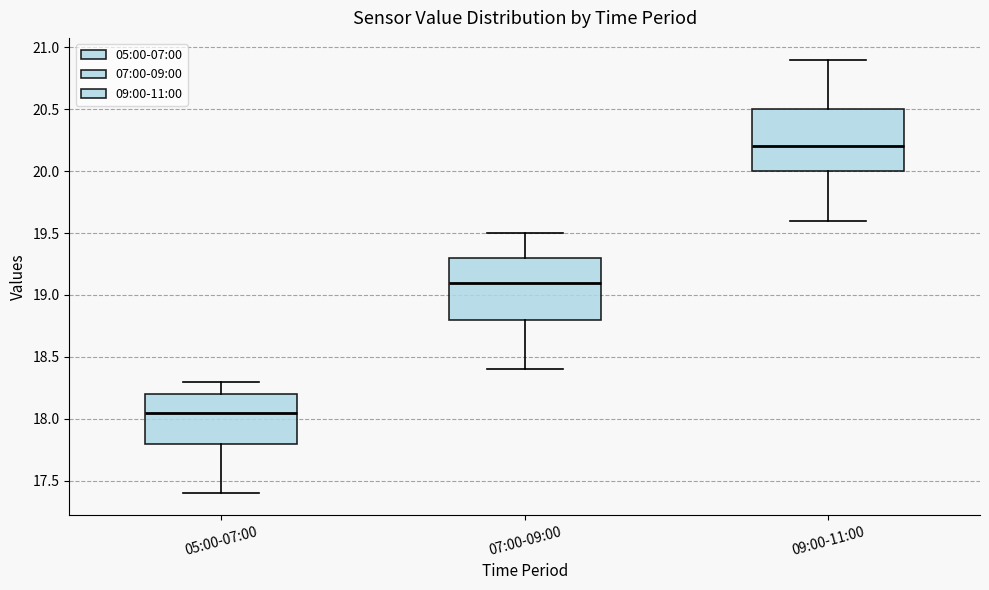

Where is the upper edge of the box for 05:00-07:00 on the y-axis? The values are not printed on the chart, so give them approximately, as read against the axis.

18.20